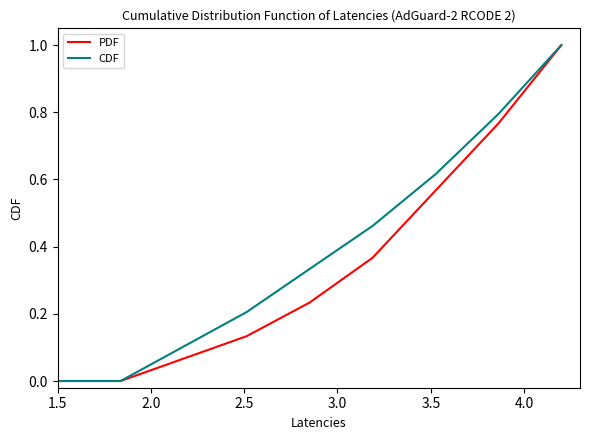

The value of col_5 at 3.5 is 0.5. True or false?

False